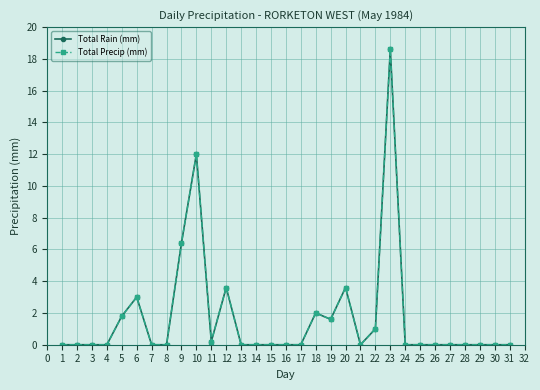

At how many categories does at least one series exceed 13?

1